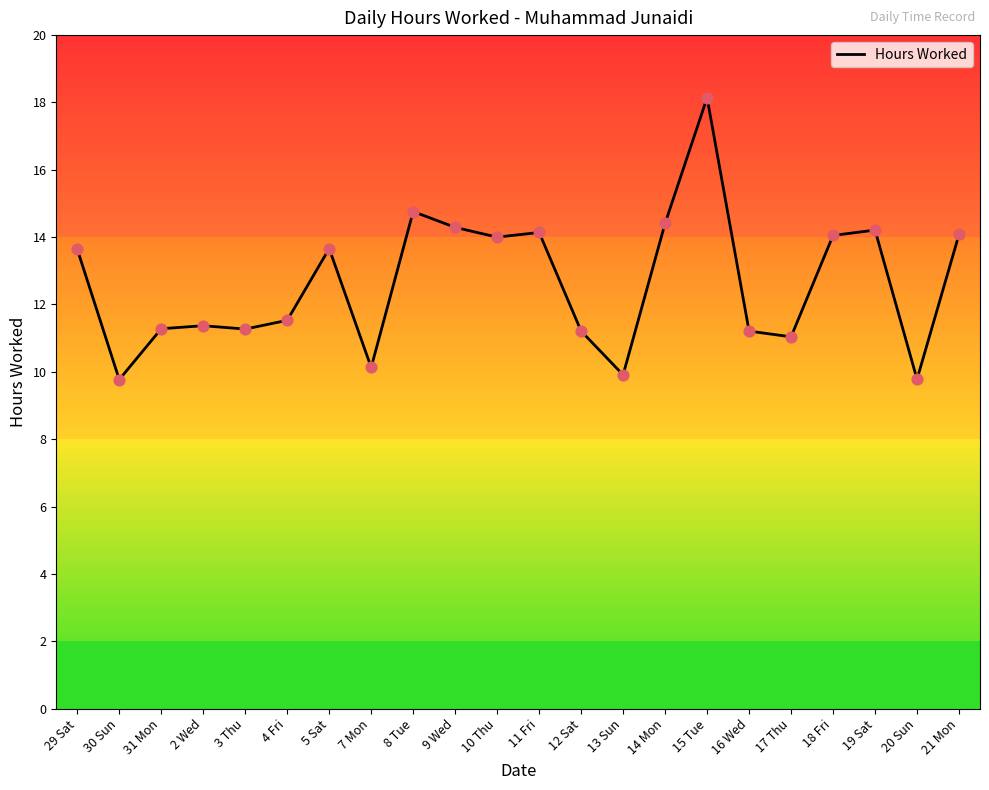

What is the change in value from 31 Mon to 18 Fri?

+2.8